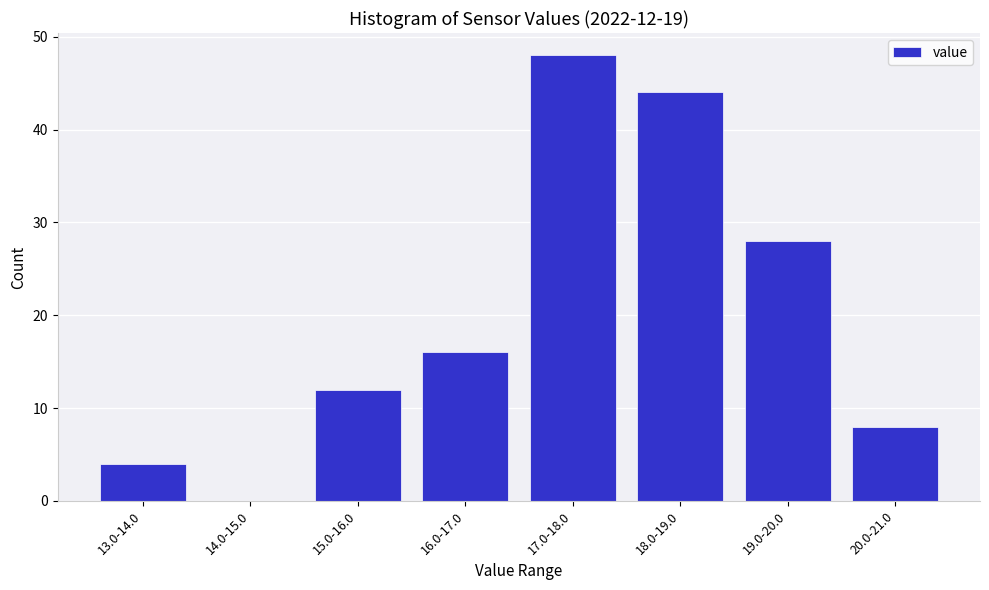

Reading right to left, transcribe all the data shown in this chart.

20.0-21.0=8	19.0-20.0=28	18.0-19.0=44	17.0-18.0=48	16.0-17.0=16	15.0-16.0=12	14.0-15.0=0	13.0-14.0=4